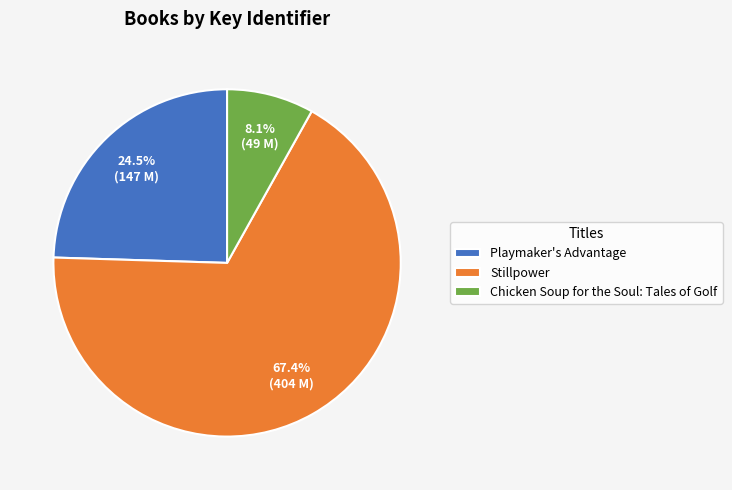

What is the ratio of the value at Stillpower to the value at Chicken Soup for the Soul: Tales of Golf?

8.3